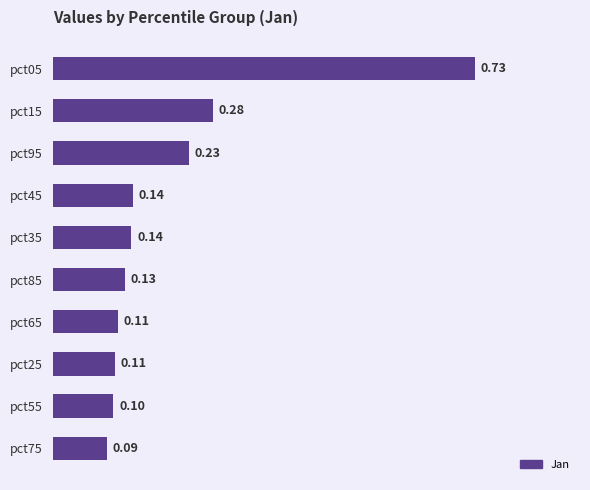

What is the difference between the maximum and minimum values?

0.6